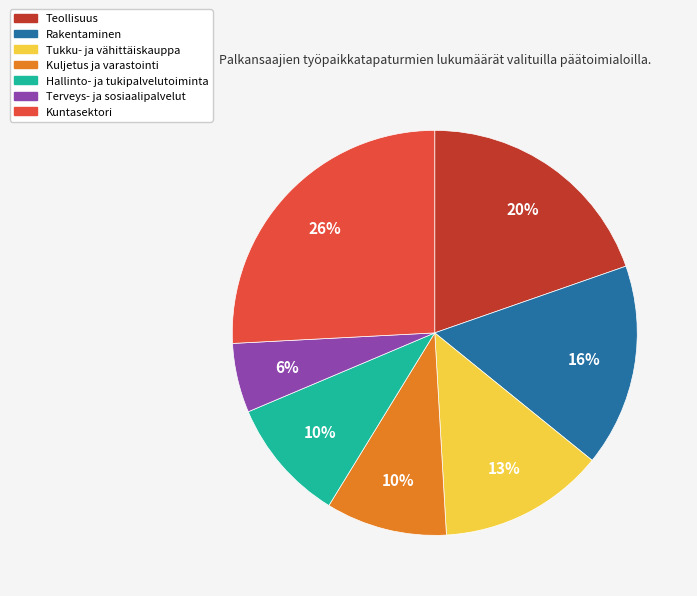

The Terveys- ja sosiaalipalvelut slice represents 6% of the pie. True or false?

True